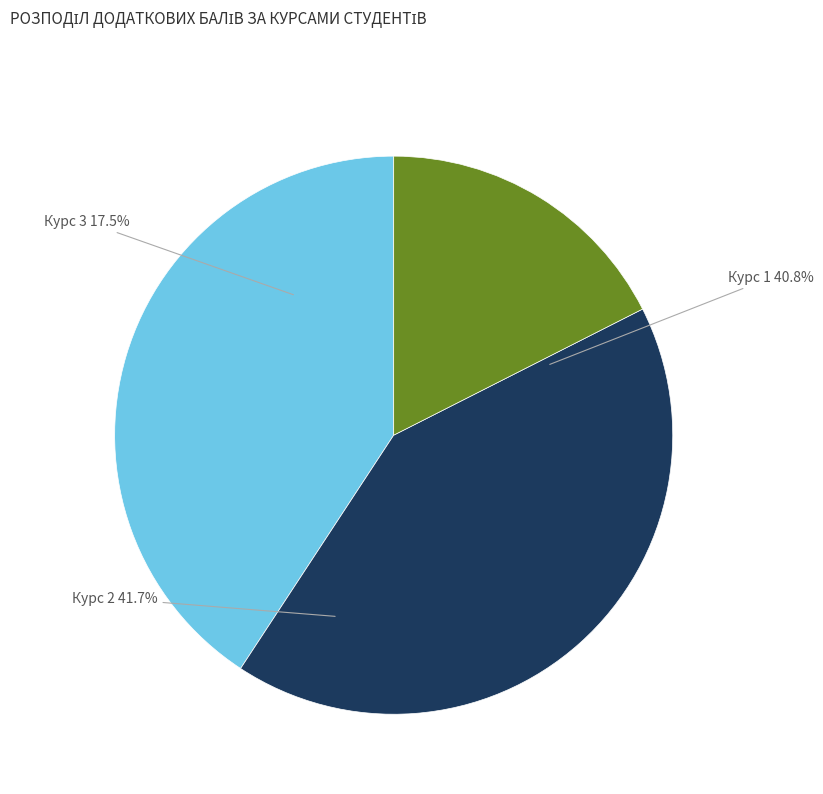

Rank the categories by value from highest to lowest.

Курс 2, Курс 1, Курс 3